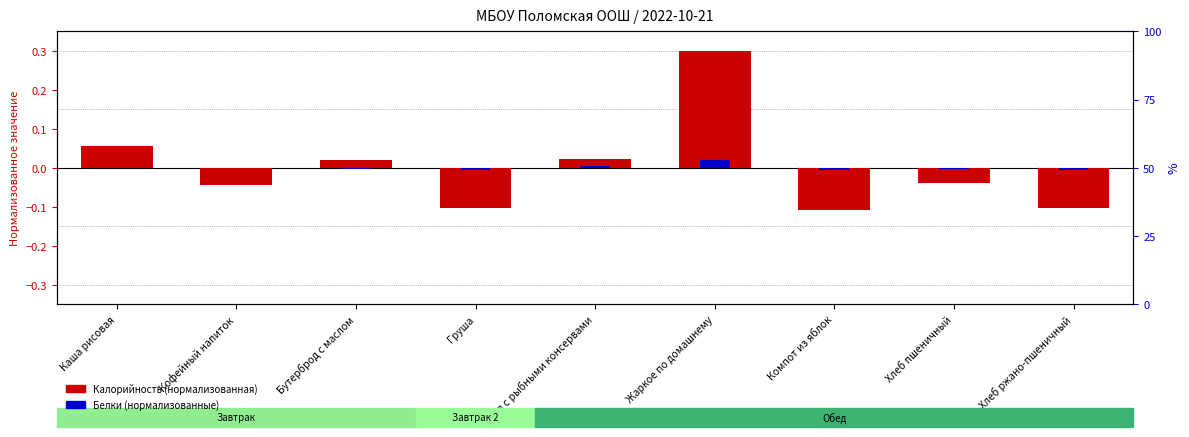

Is the value of Калорийность (нормализованная) at Хлеб пшеничный greater than the value of Белки (нормализованные) at Компот из яблок?

No